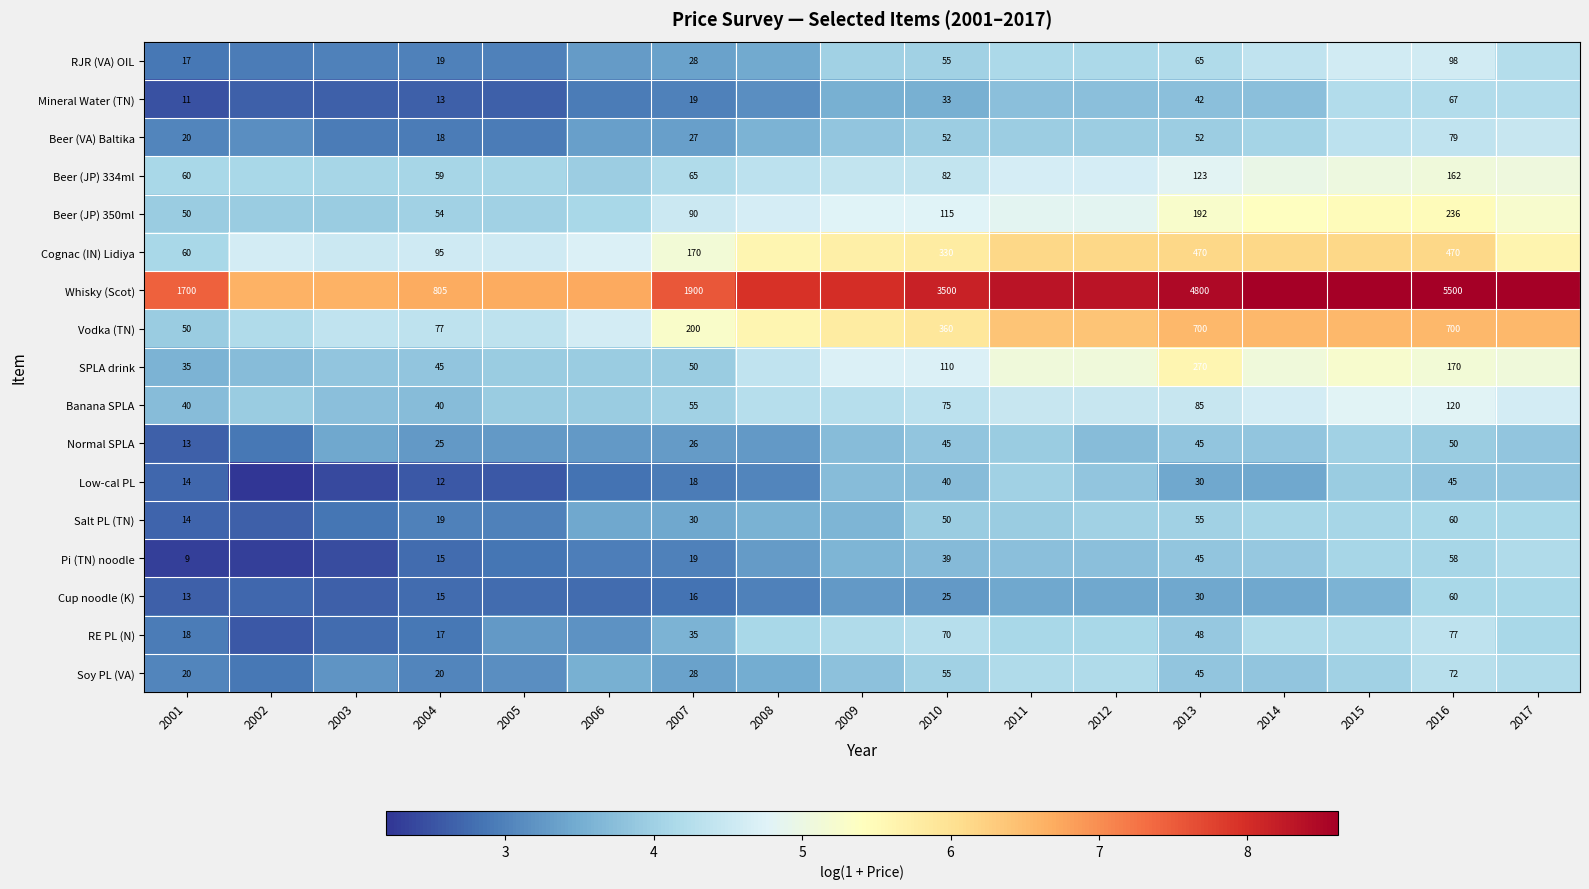

Is the value of RE PL (N) at 2016 greater than the value of Beer (VA) Baltika at 2001?

Yes